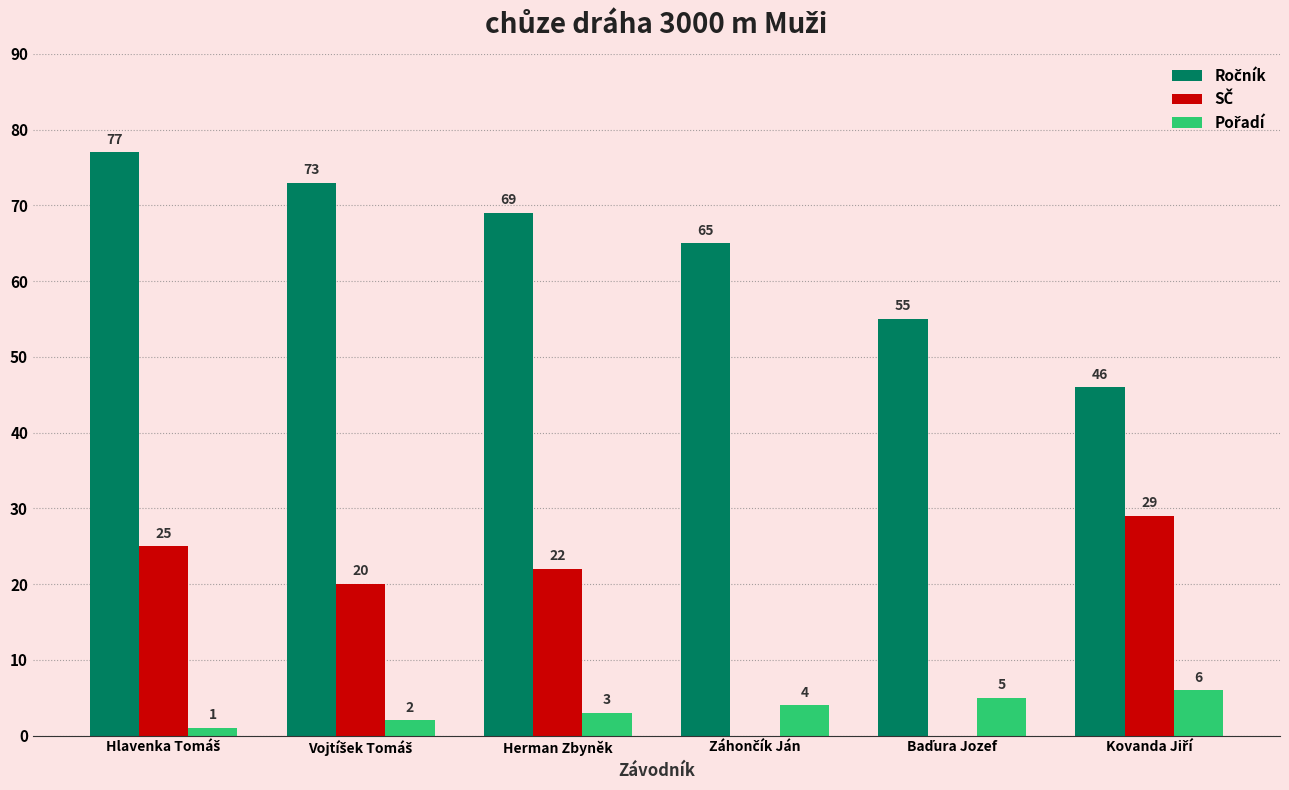

Are the bars grouped side by side (vs. stacked)?

Yes